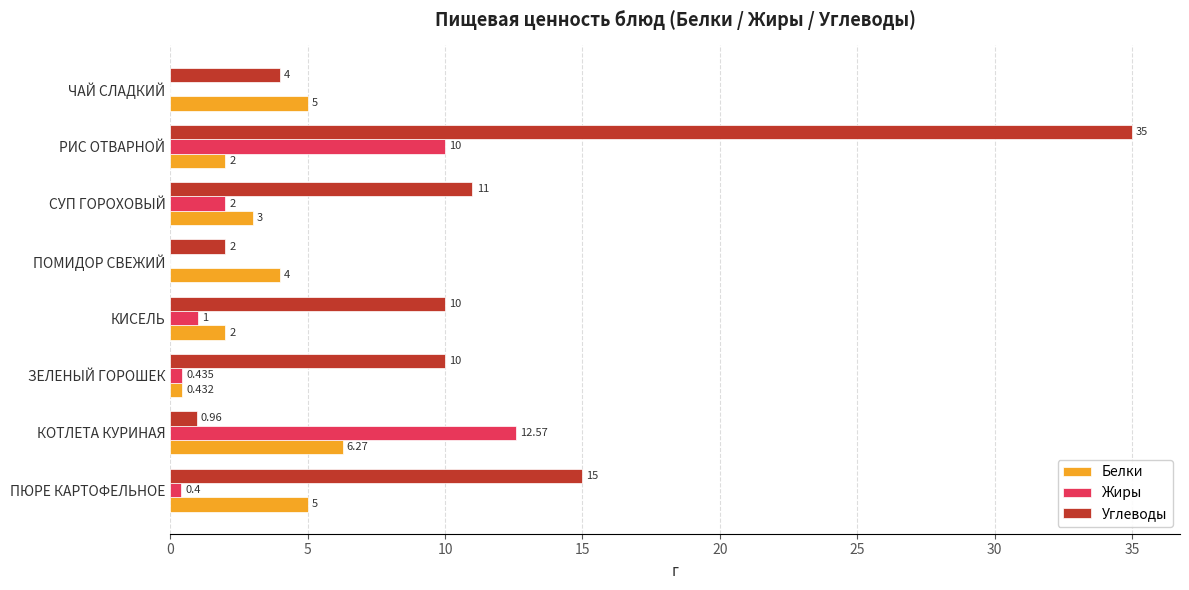

Is the value of Углеводы at РИС ОТВАРНОЙ greater than the value of Жиры at ПЮРЕ КАРТОФЕЛЬНОЕ?

Yes